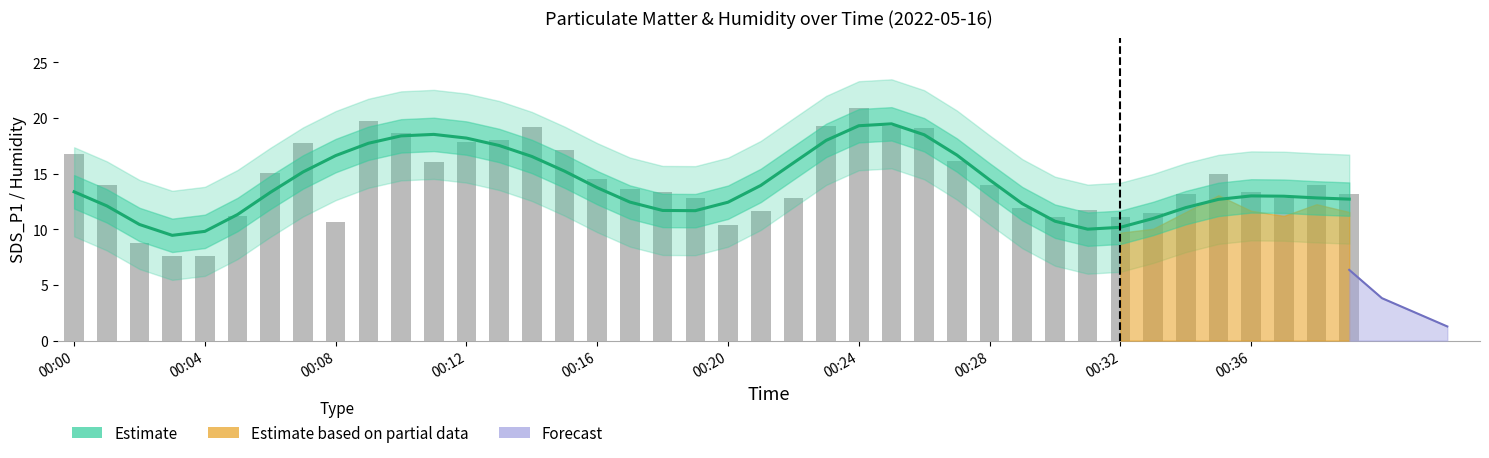

What is the difference between the Estimate values at 38 and 27?

3.8